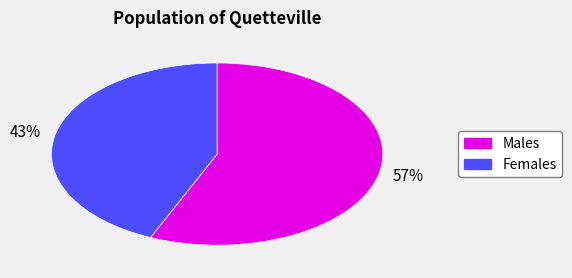

How many segments does this pie chart have?

2